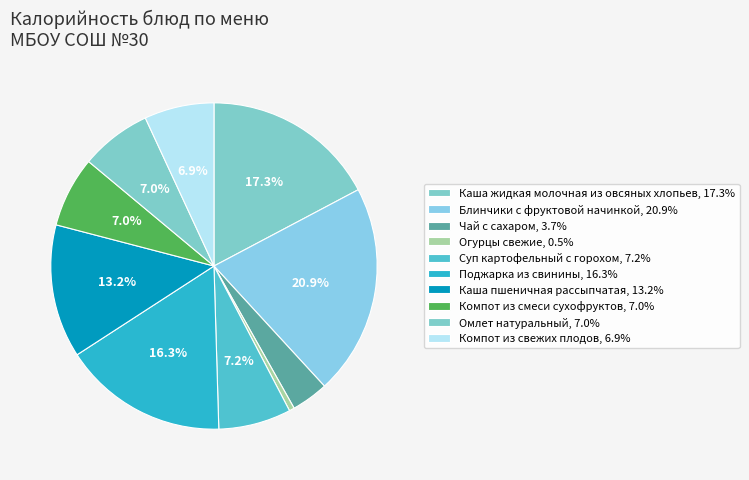

How many segments does this pie chart have?

10